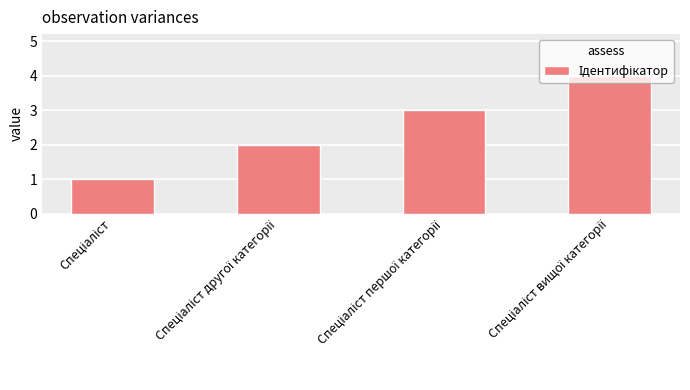

What is the difference between the maximum and minimum values?

3